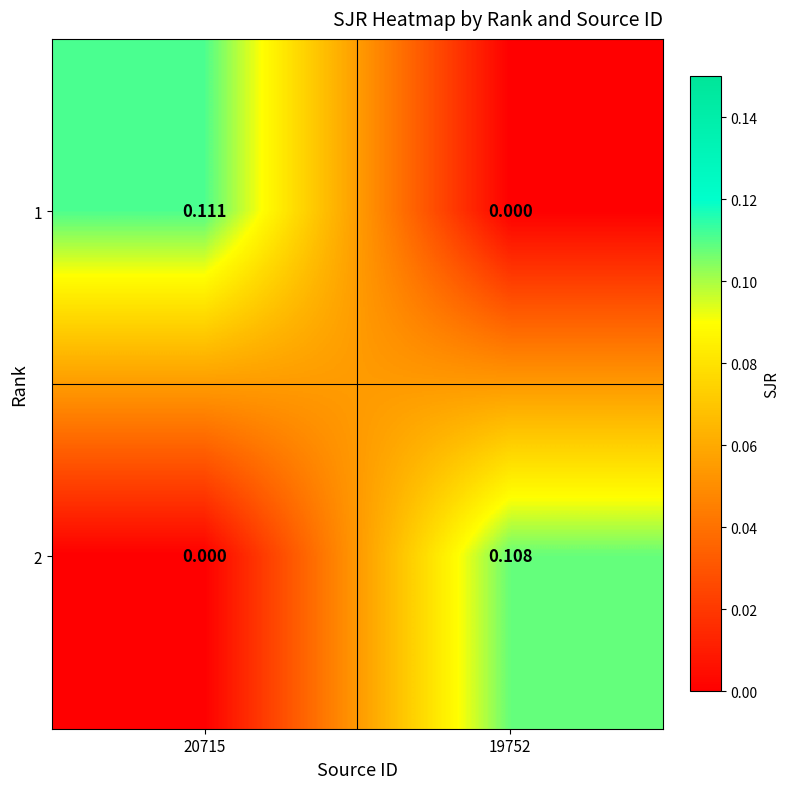

Which series has the largest total across all categories?

1